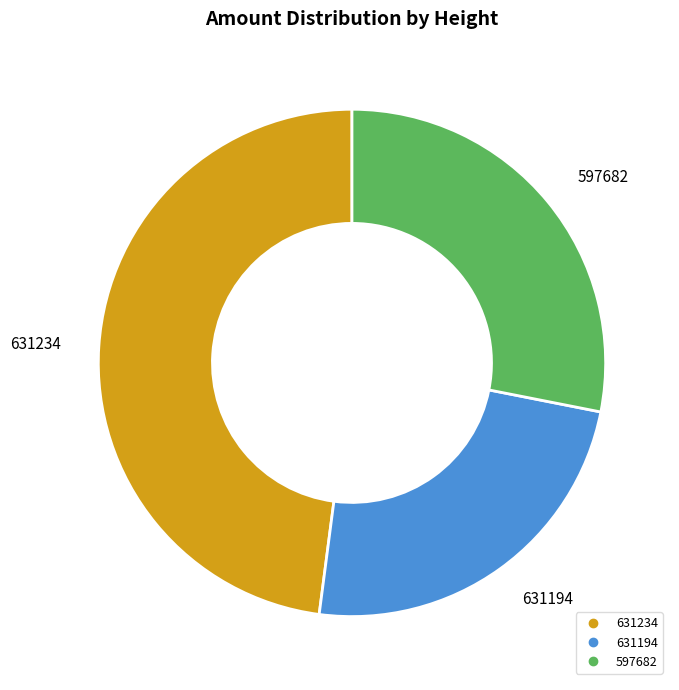

What is the smallest slice in the pie chart?

631194